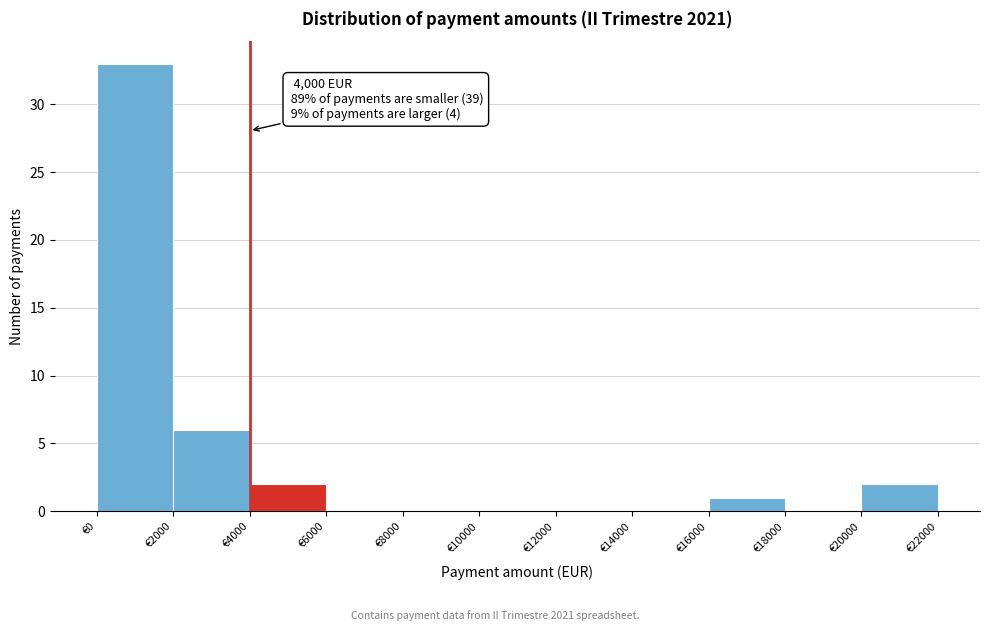

Over which range of the x-axis is the bar tallest?

0 to 2000